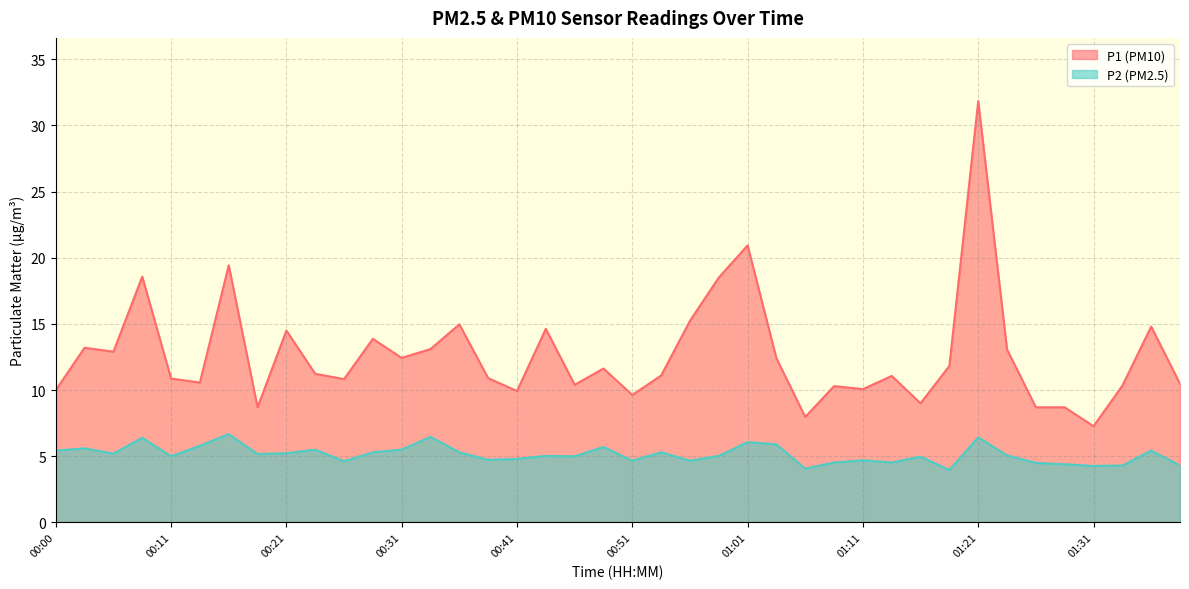

What is the label of the 17th point from the left?

00:41